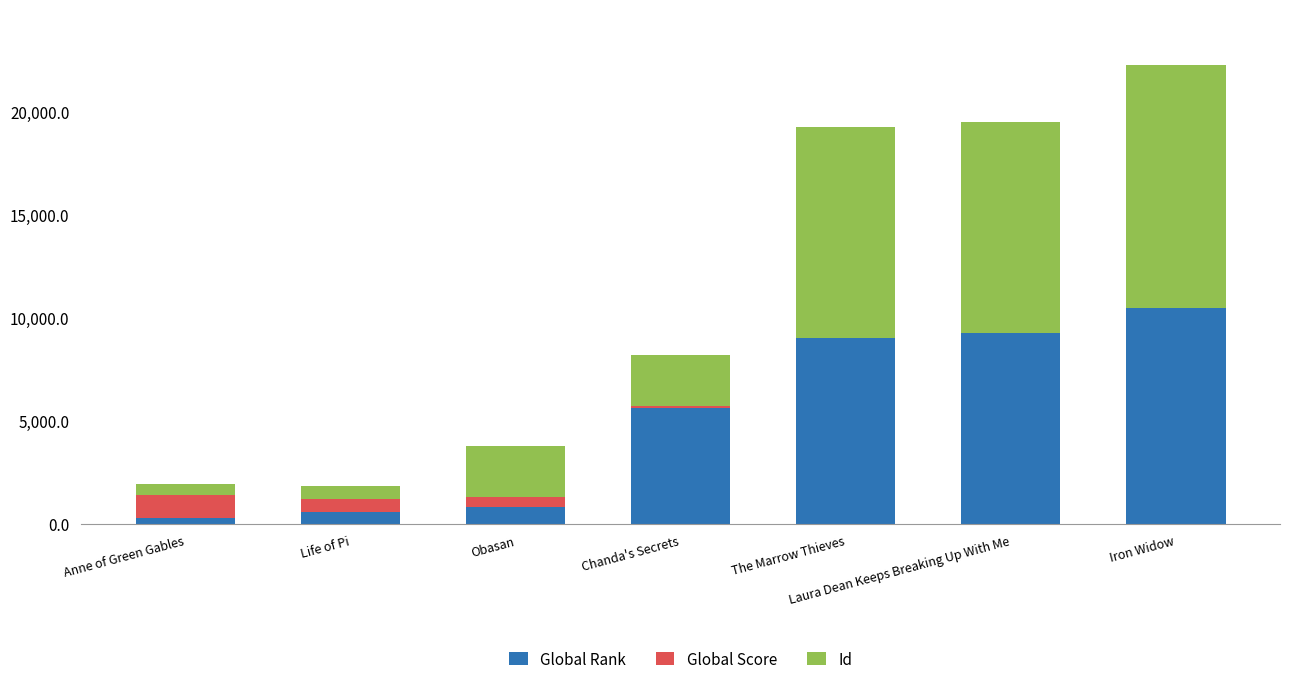

At which category is the sum across all series the highest?

Iron Widow